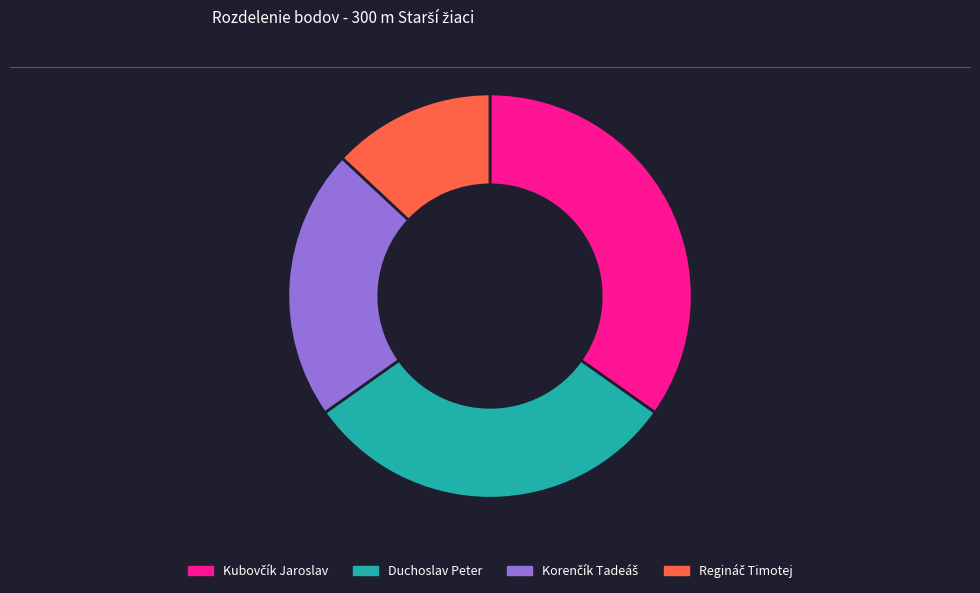

The Duchoslav Peter slice represents 30% of the pie. True or false?

True